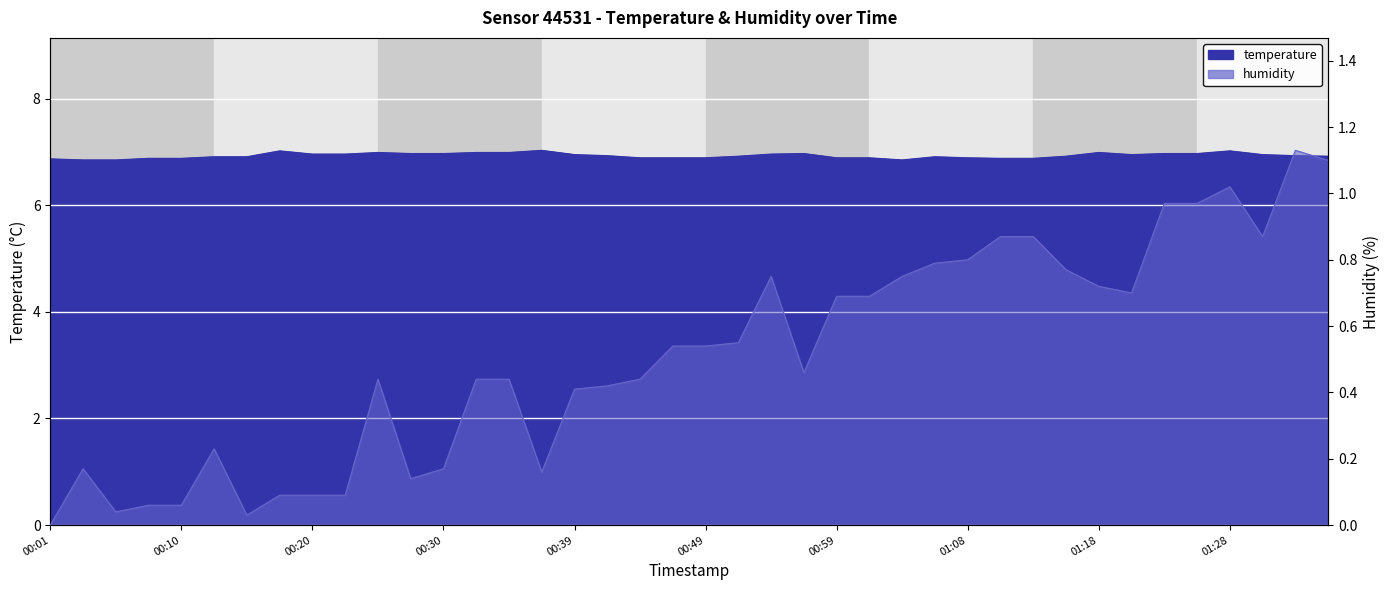

How many interior local valleys does the humidity series have?

7